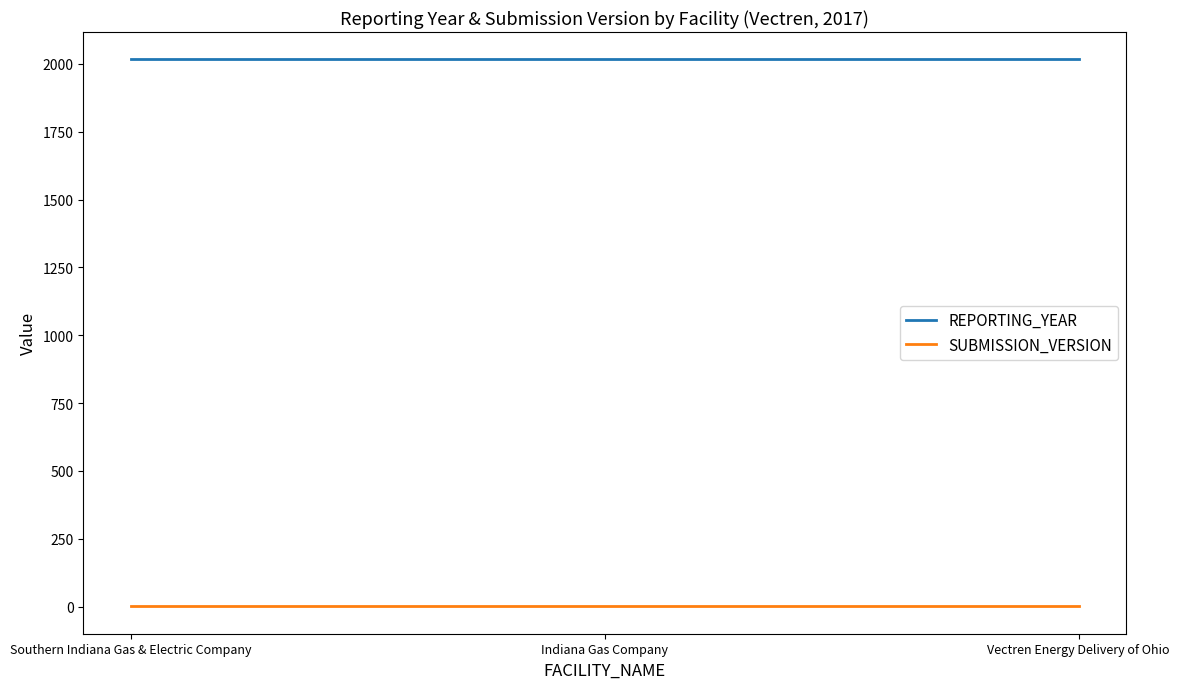

What is the highest value of the REPORTING_YEAR series?

2017